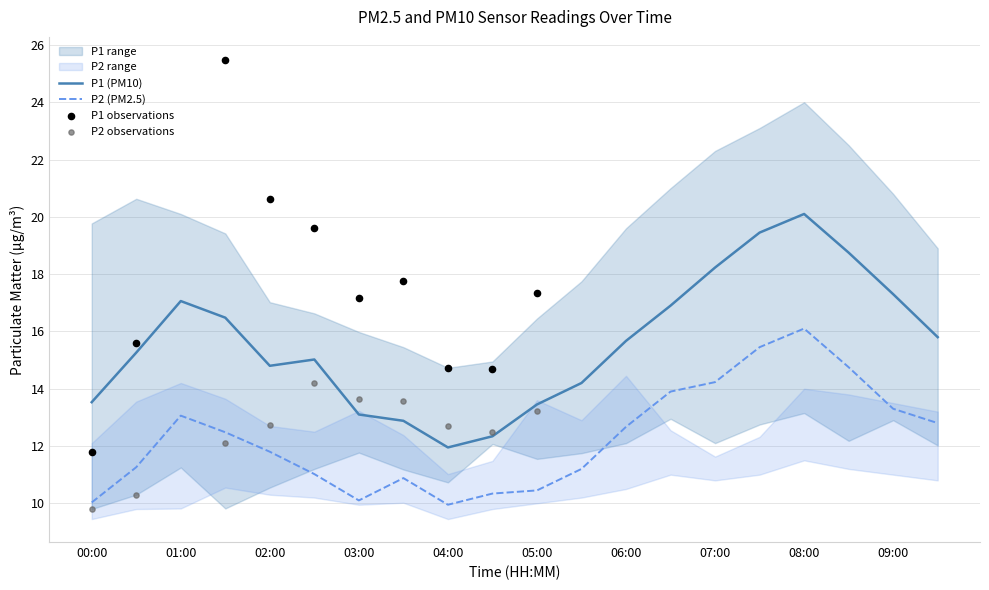

Which series has the largest total across all categories?

P1